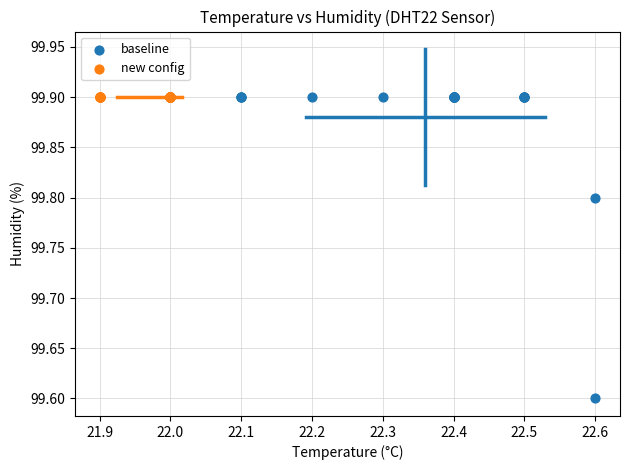

Which series contains the lowest Y value?

baseline